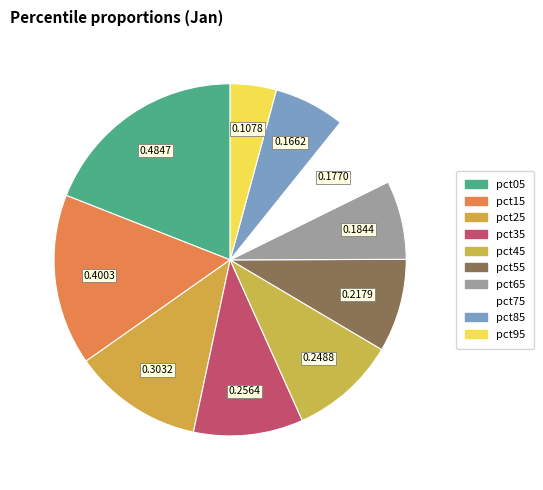

Combined, do pct85 and pct65 account for over 50%?

No